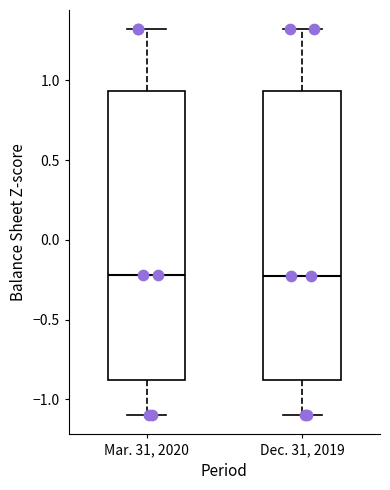

Where is the lower edge of the box for Dec. 31, 2019 on the y-axis? The values are not printed on the chart, so give them approximately, as read against the axis.

-0.90